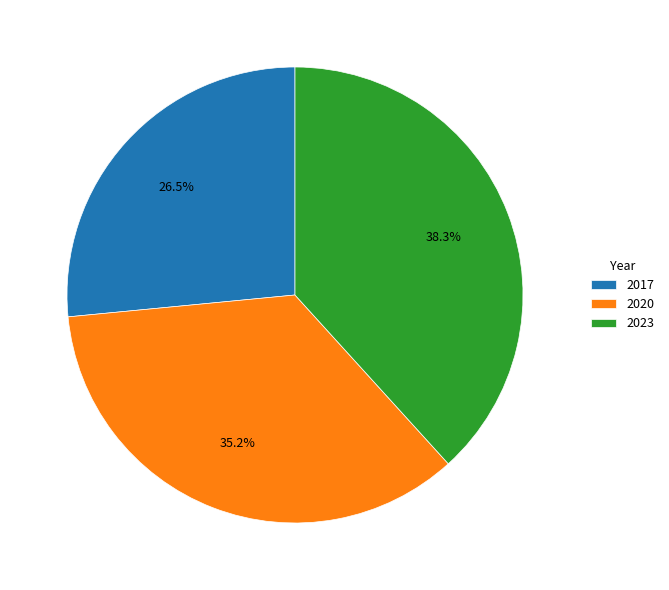

Which category has the biggest portion of the pie?

2023